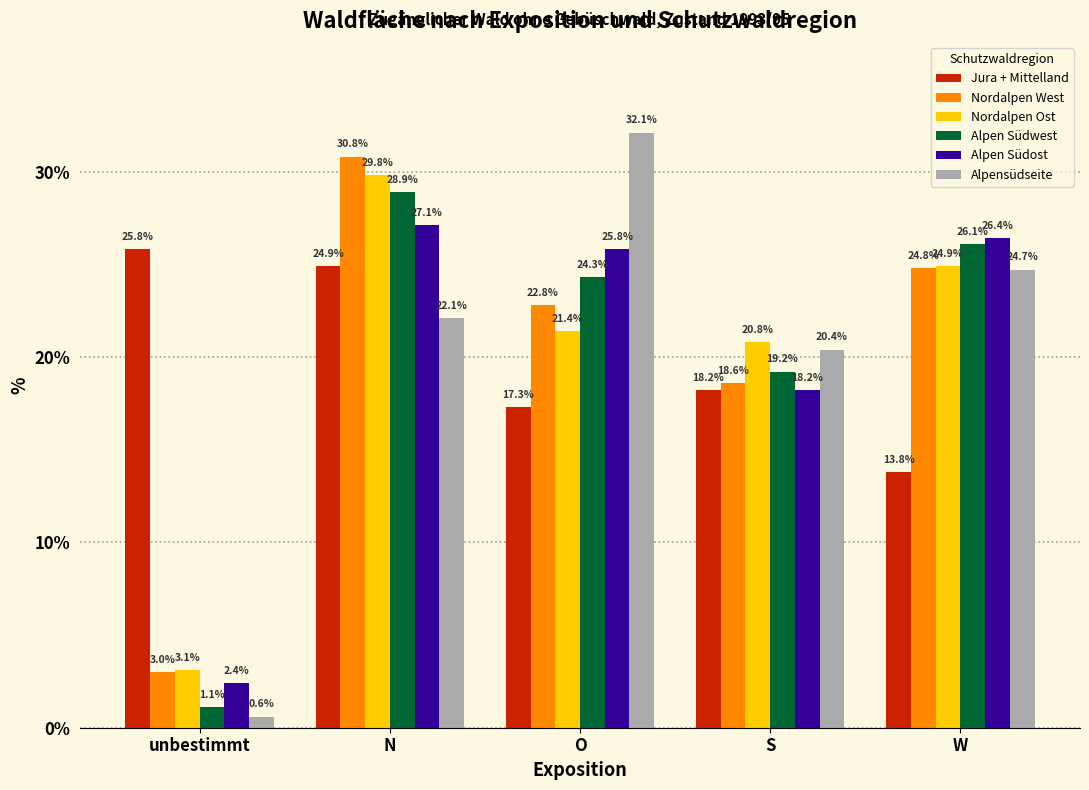

Are the bars horizontal?

No